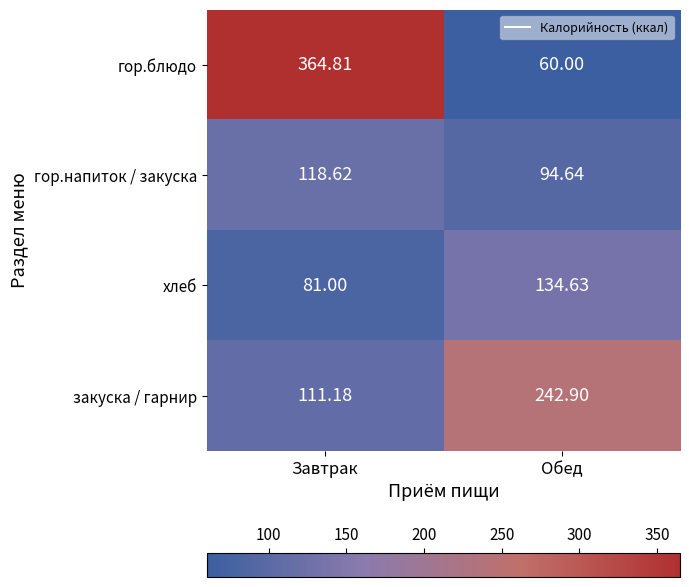

What is the total value across all series at Обед?

532.2